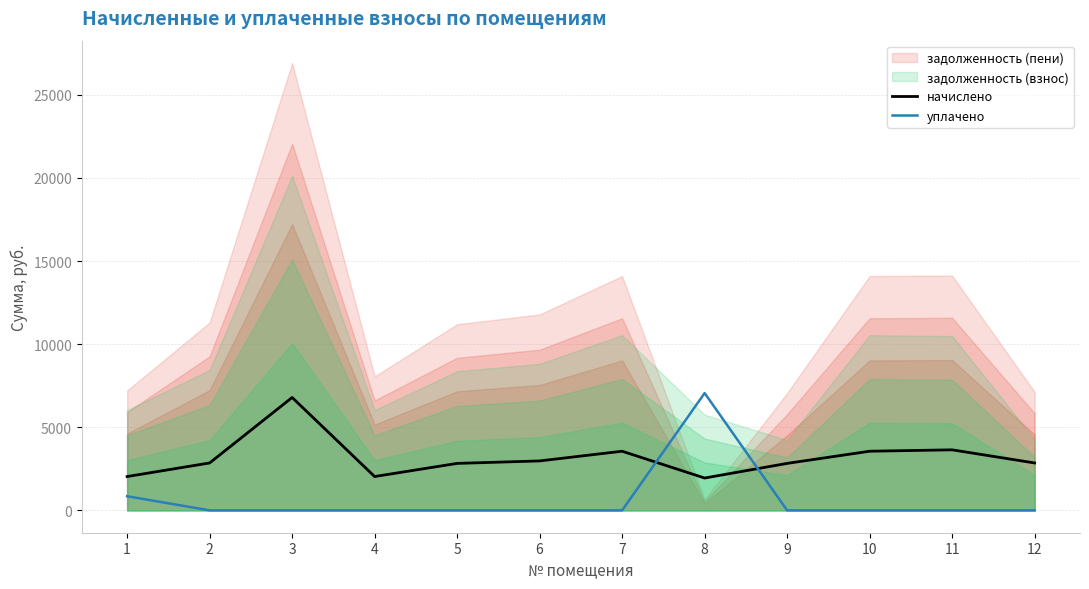

What is the difference between the highest and lowest values at 11?

3641.8